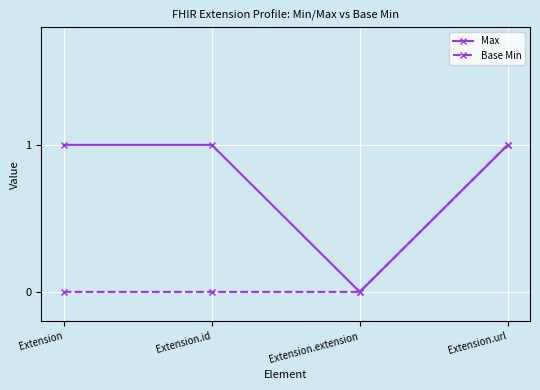

What is the label of the 4th point from the right?

Extension